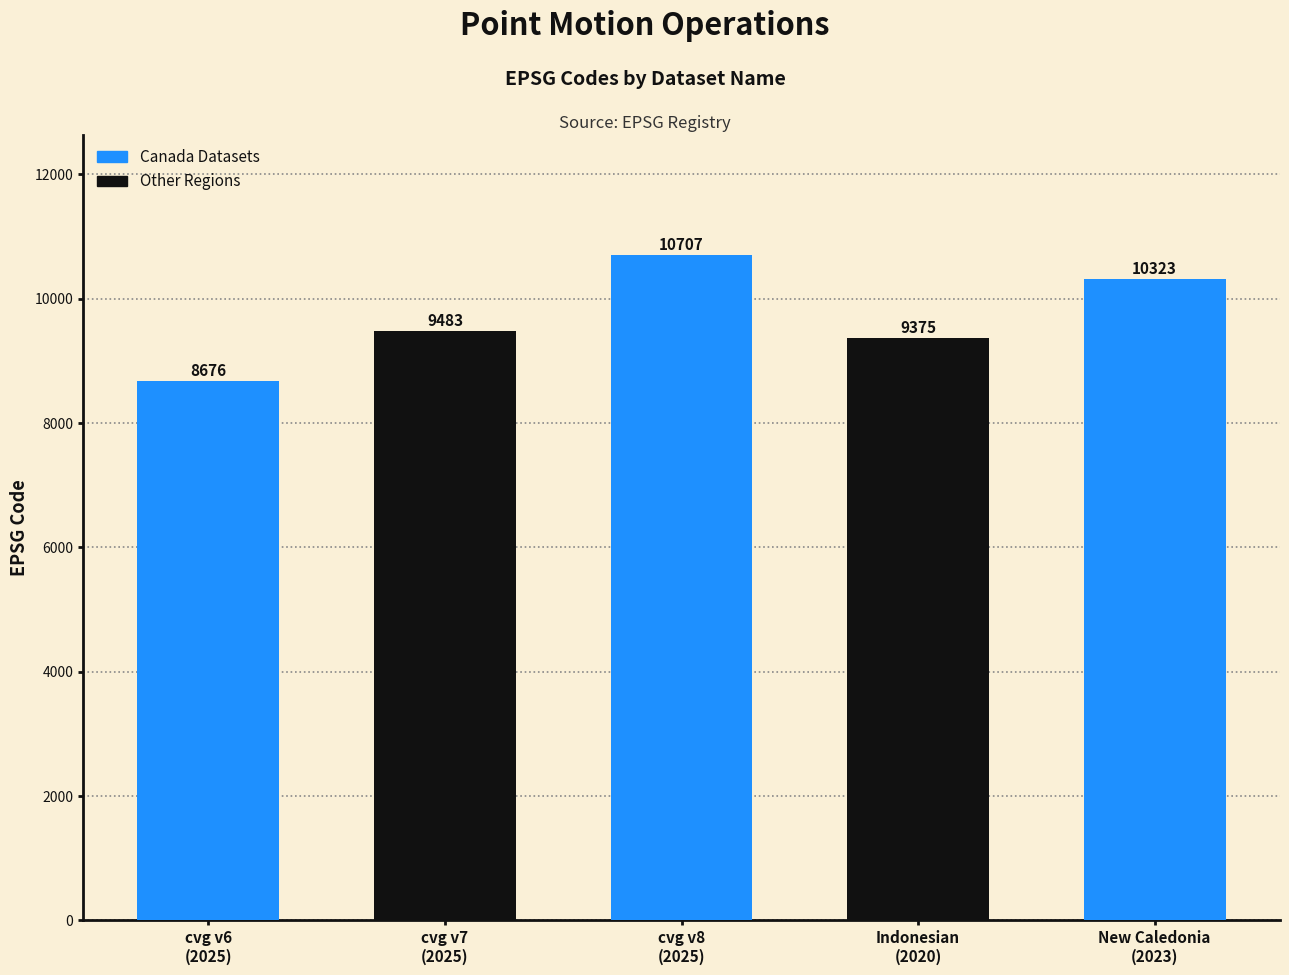

How many categories are shown in the chart?

5